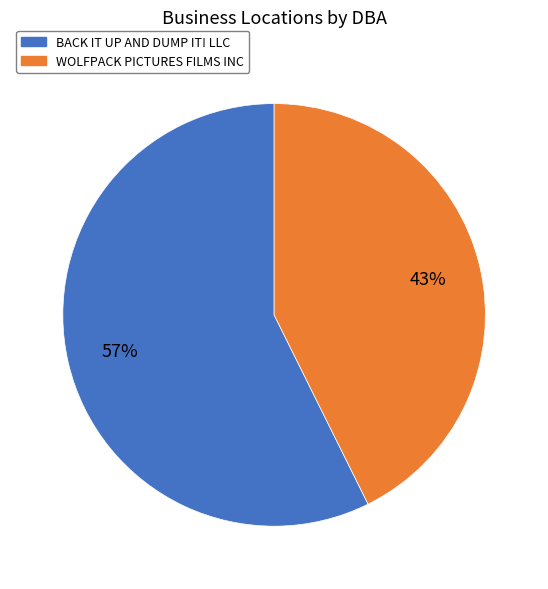

Count the number of slices in the pie.

2